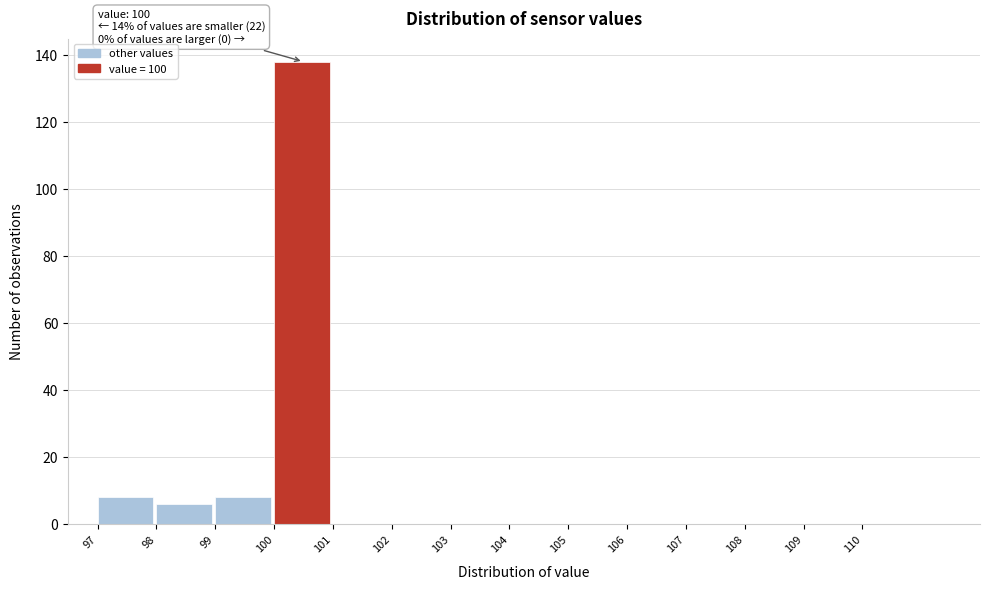

Which range on the x-axis has the tallest bar?

100 to 101